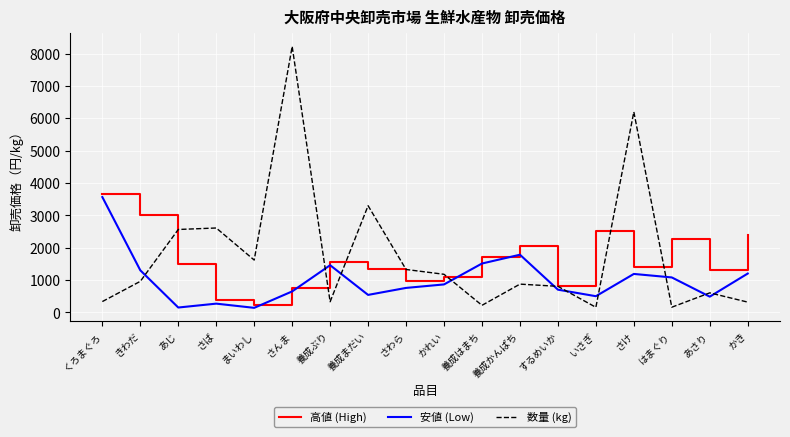

What is the difference between the 数量 (kg) values at かれい and くろまぐろ?

843.0